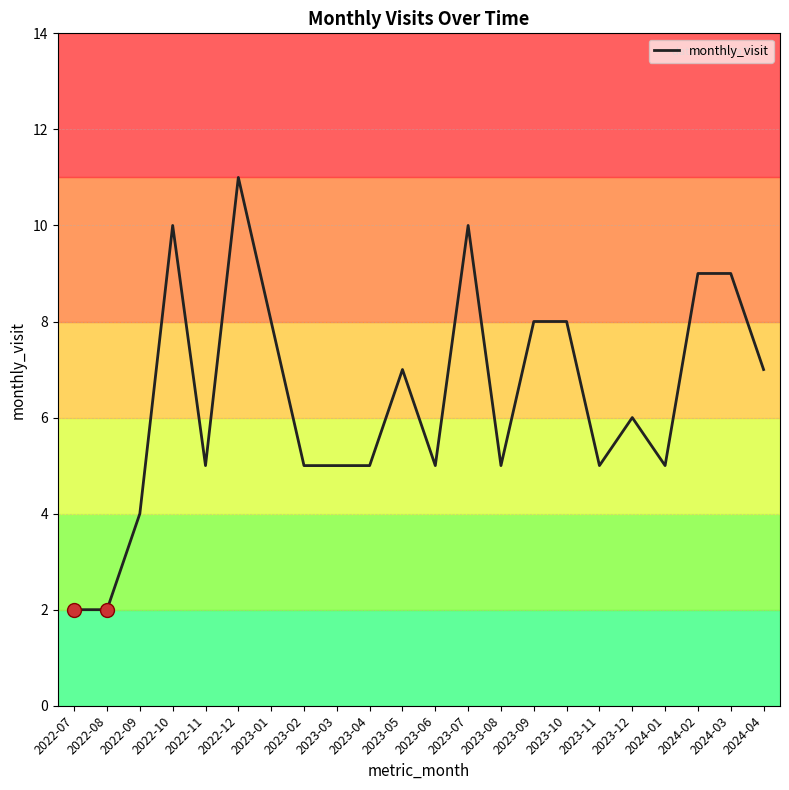

What is the difference between the values at 2023-07 and 2023-05?

3